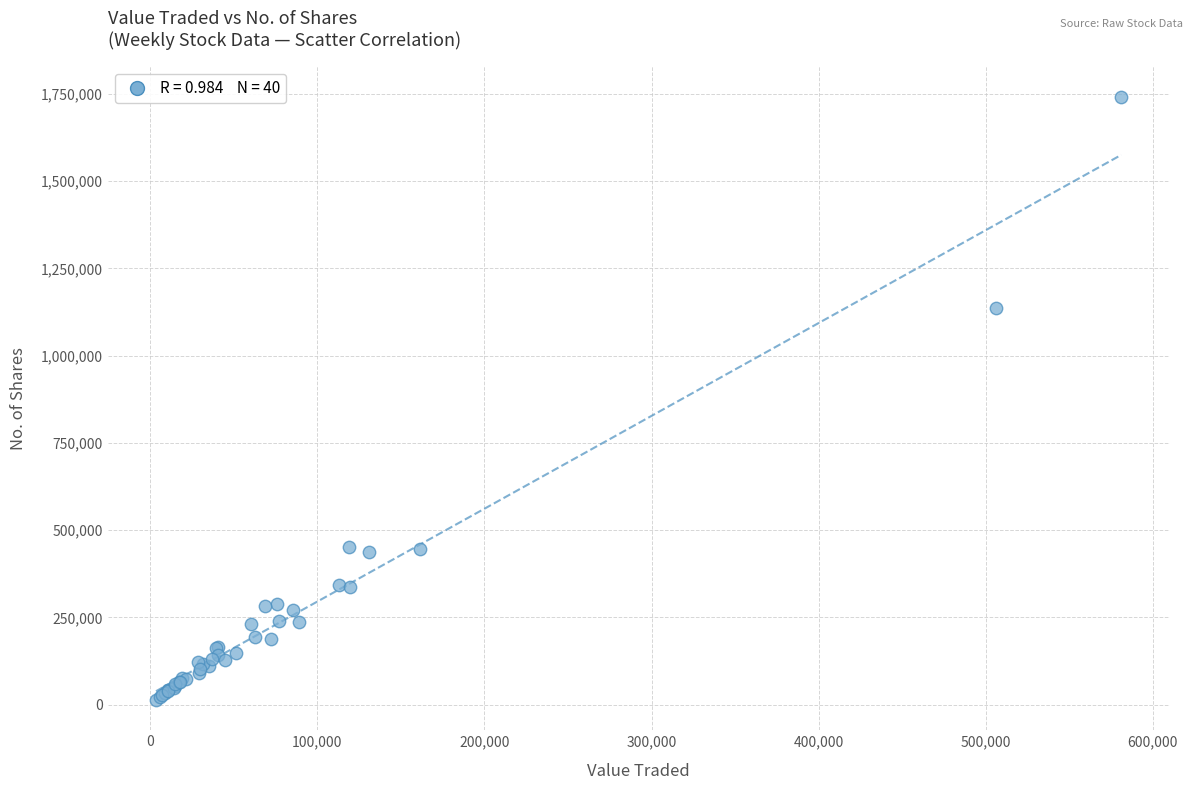

What Y value in the scatter plot is closest to 877503?

1135227